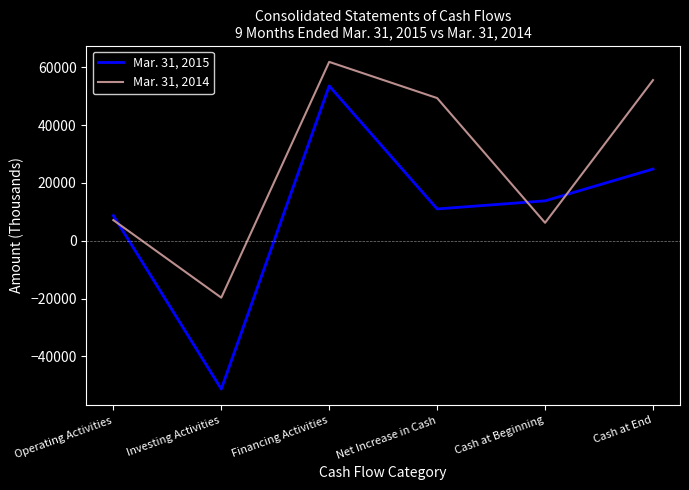

The Mar. 31, 2015 series shows 2157 at Operating Activities. True or false?

False